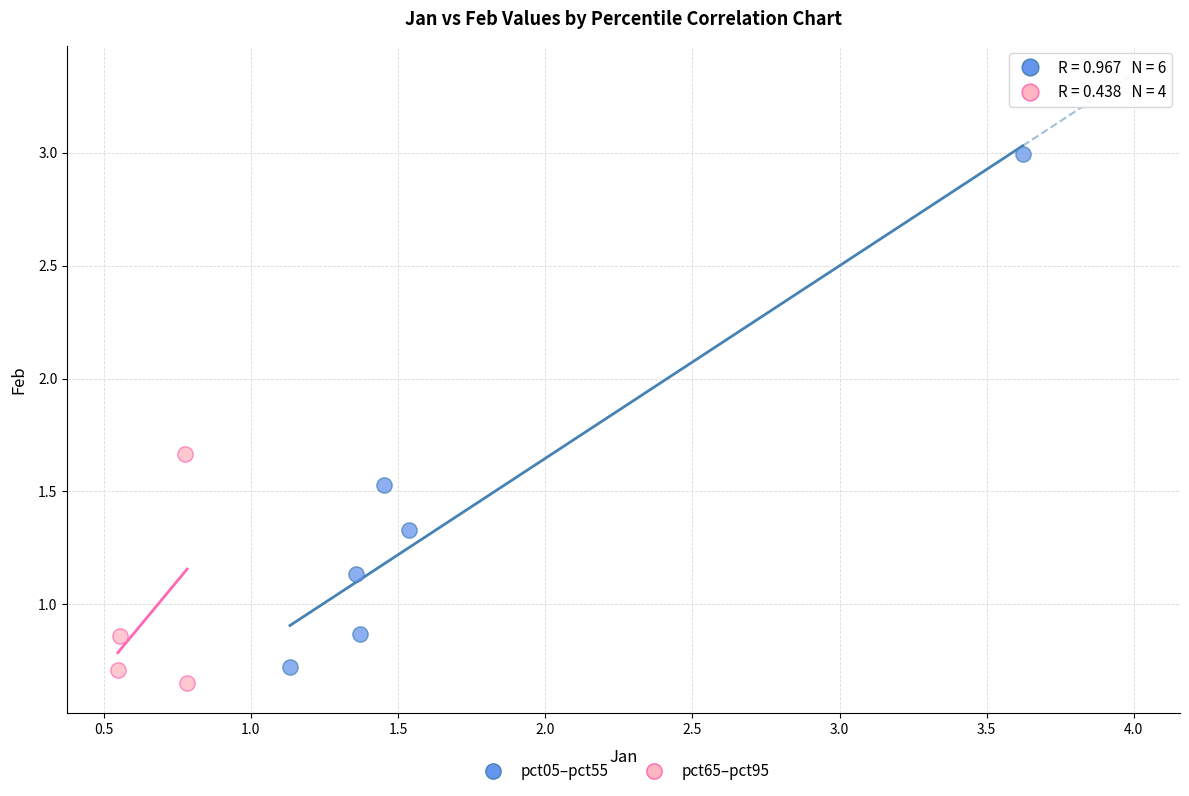

Which series reaches the maximum Y coordinate?

pct05–pct55